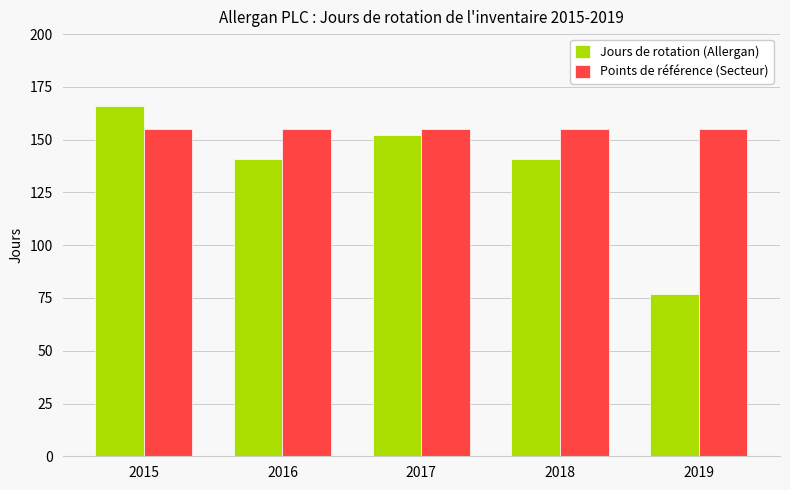

What is the value of the Points de référence (Secteur) bar at the 4th from the left?

155